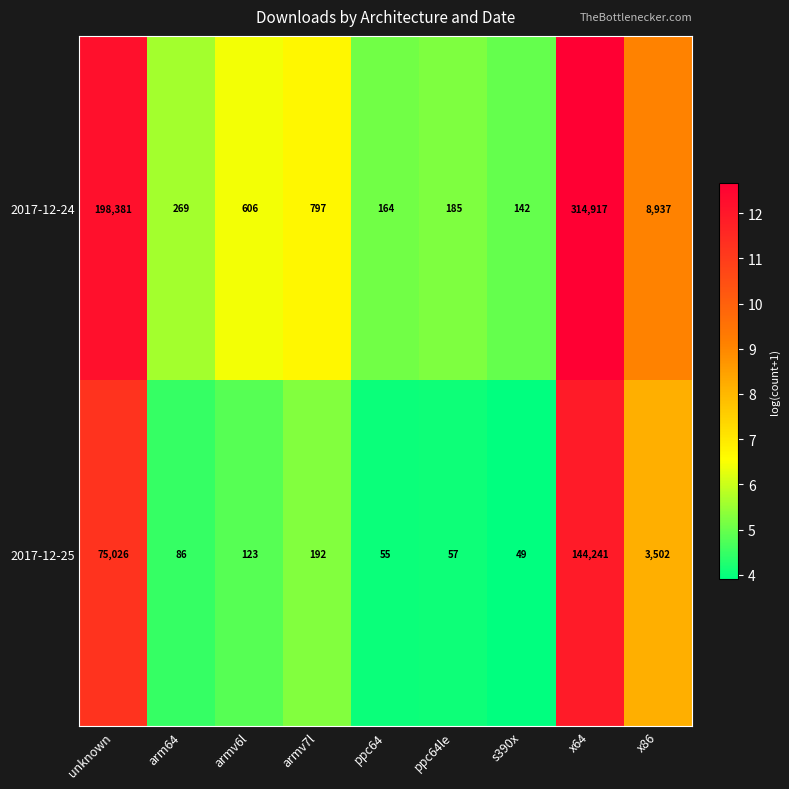

Where does the 2017-12-25 series first go above 123?

unknown